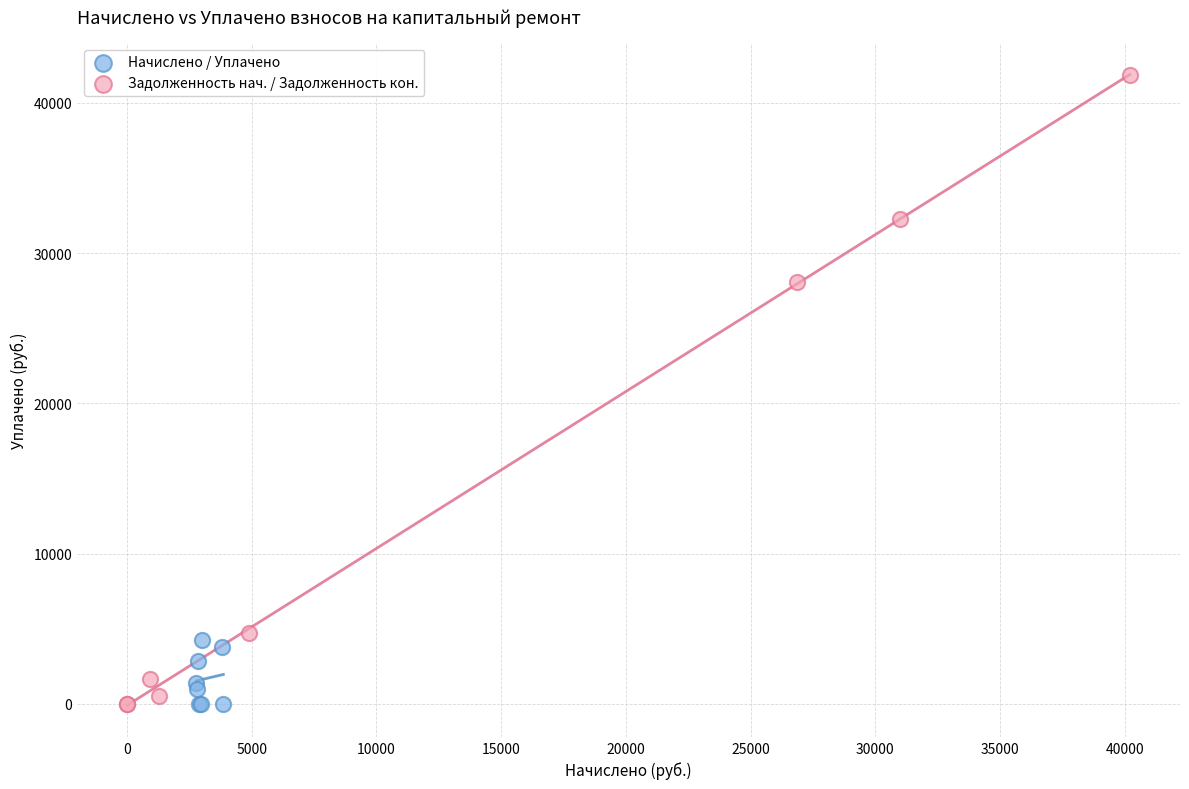

Which series has the largest Y range (max minus min)?

Задолженность нач. / Задолженность кон.